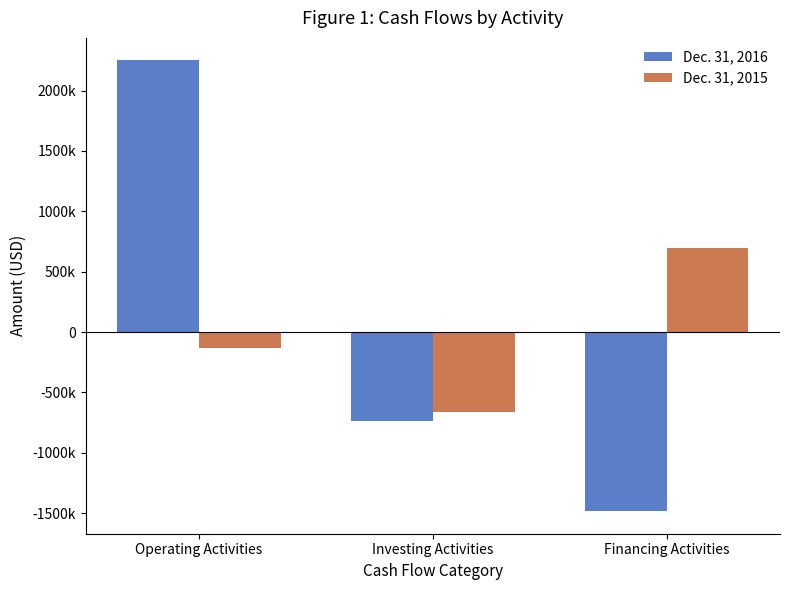

Between Investing Activities and Financing Activities, which series saw the biggest shift?

Dec. 31, 2015